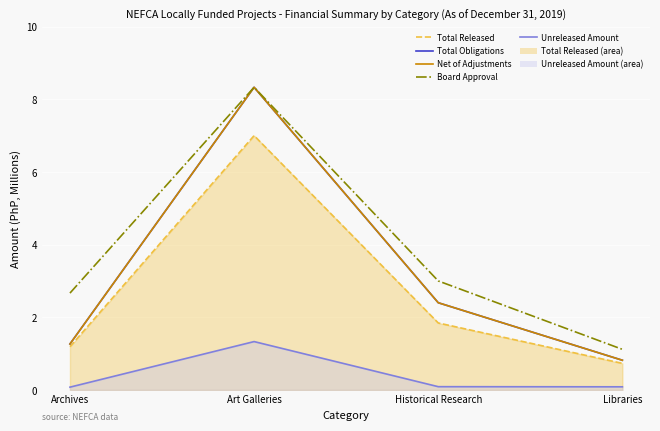

What is the value of the Net of Adjustments point at the 3rd from the left?

2.4